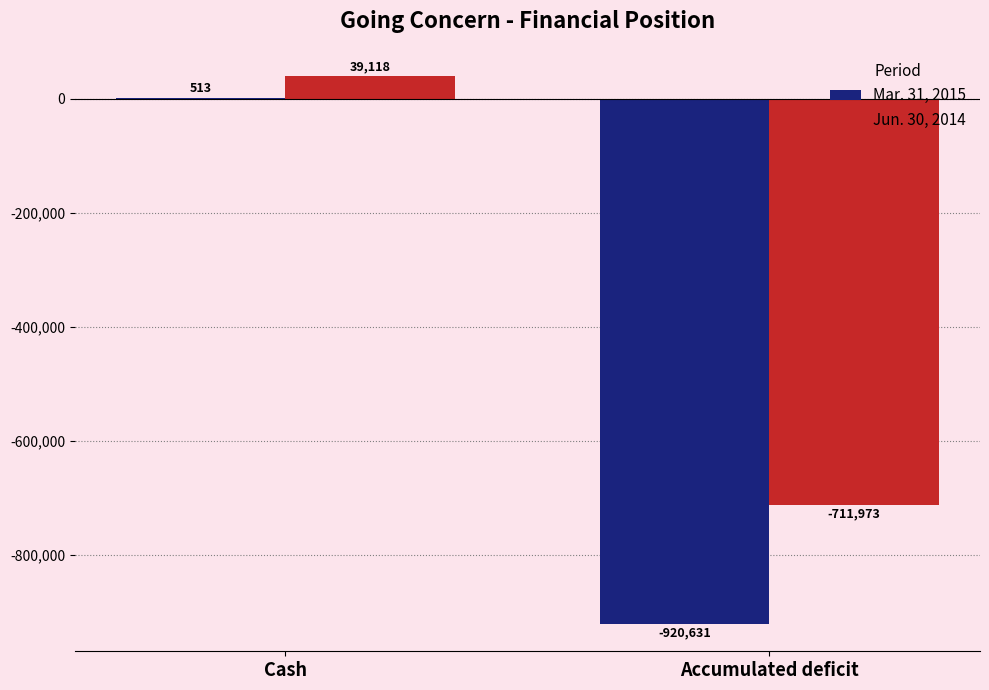

What are all the series names shown in the legend?

Mar. 31, 2015, Jun. 30, 2014